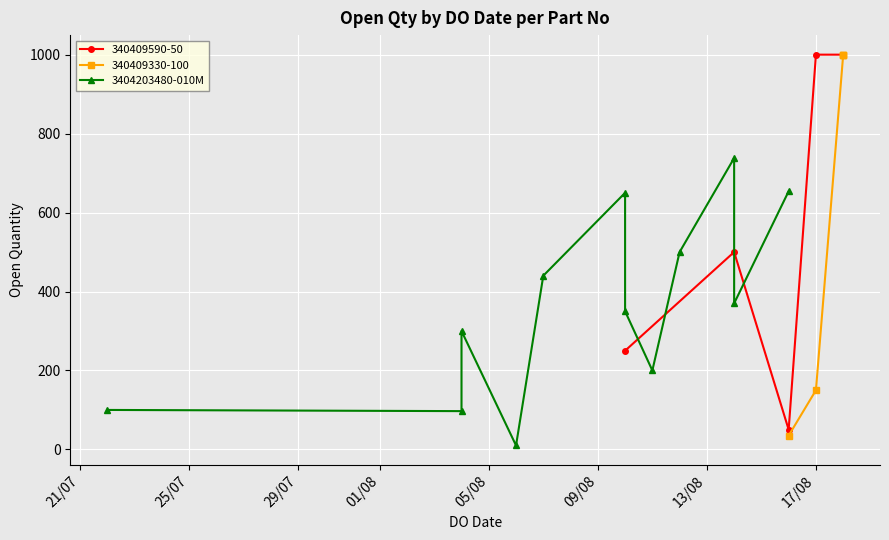

What is the label of the 7th point from the left?

13/08